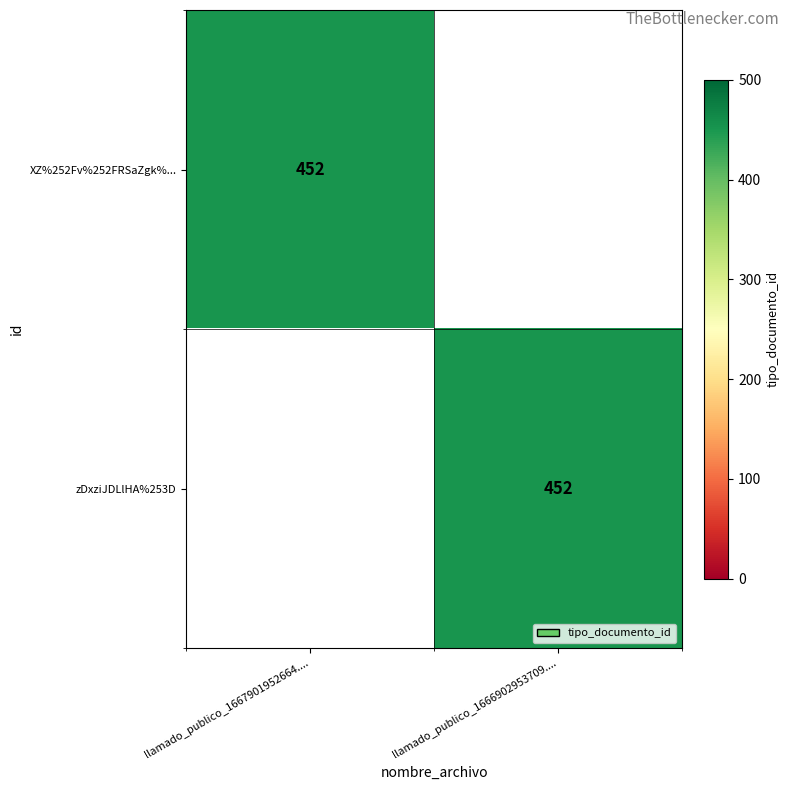

Is it true that XZ%252Fv%252FRSaZgk%... equals 292 at llamado_publico_1667901952664....?

False